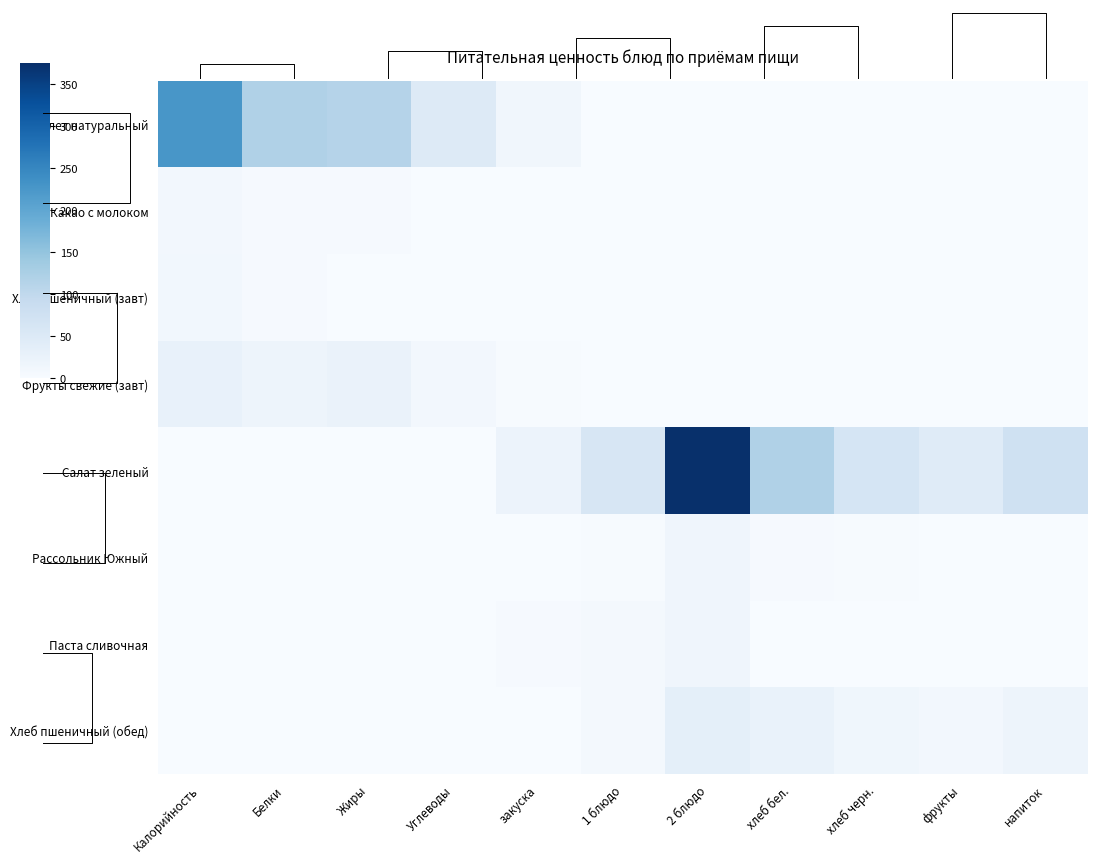

How many values in the Салат зеленый series exceed 44?

5